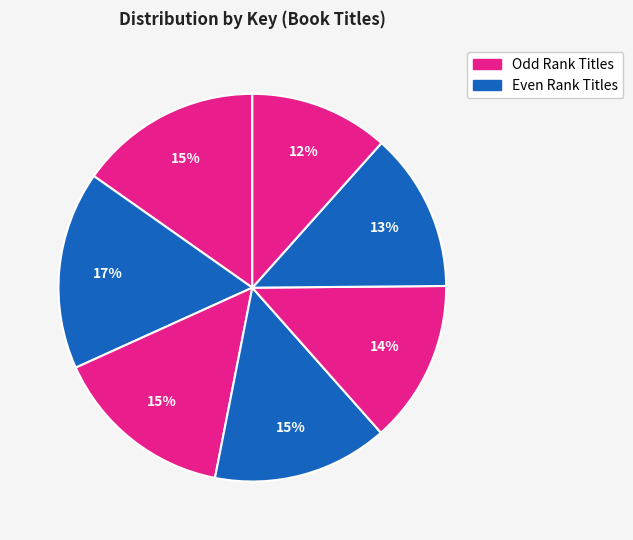

Is there any slice that represents more than half of the pie?

No